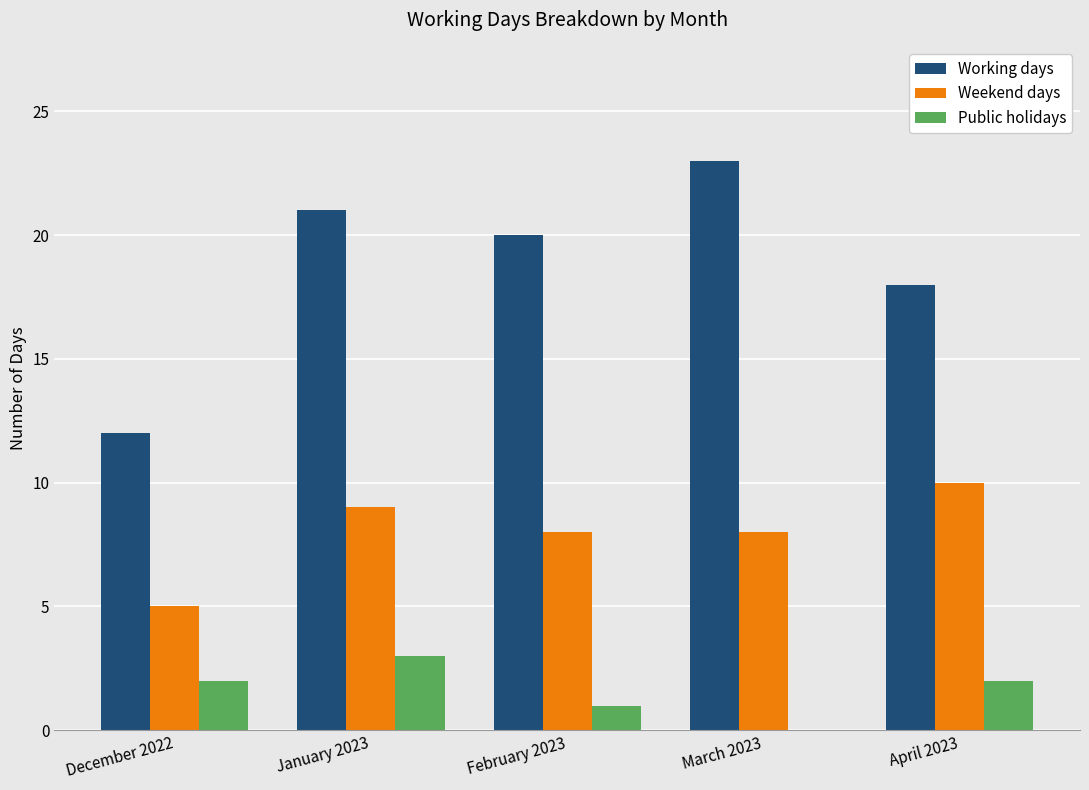

How many distinct data groups are displayed?

3